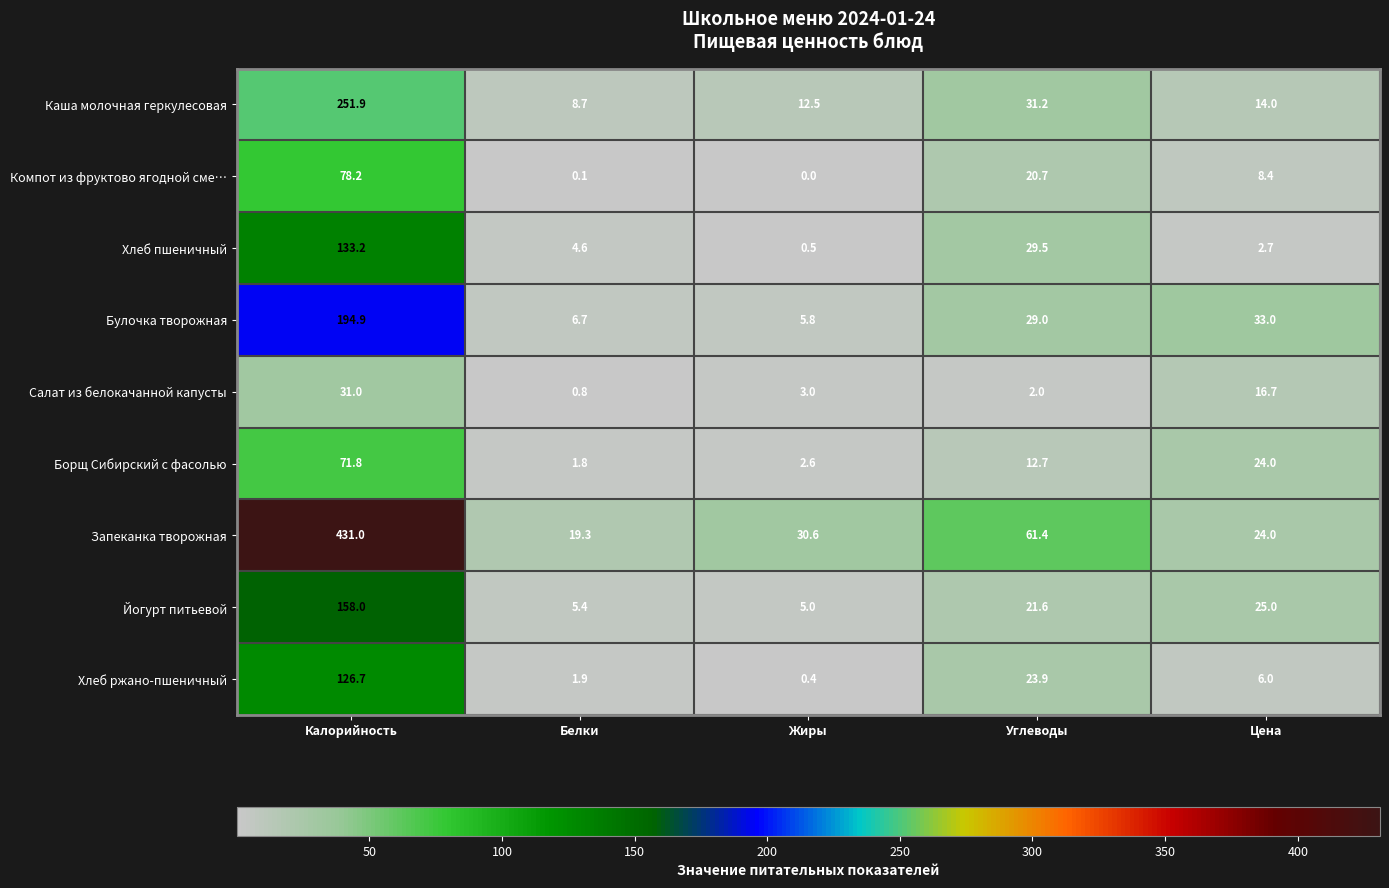

What value does the Хлеб пшеничный series have at Белки?

4.6